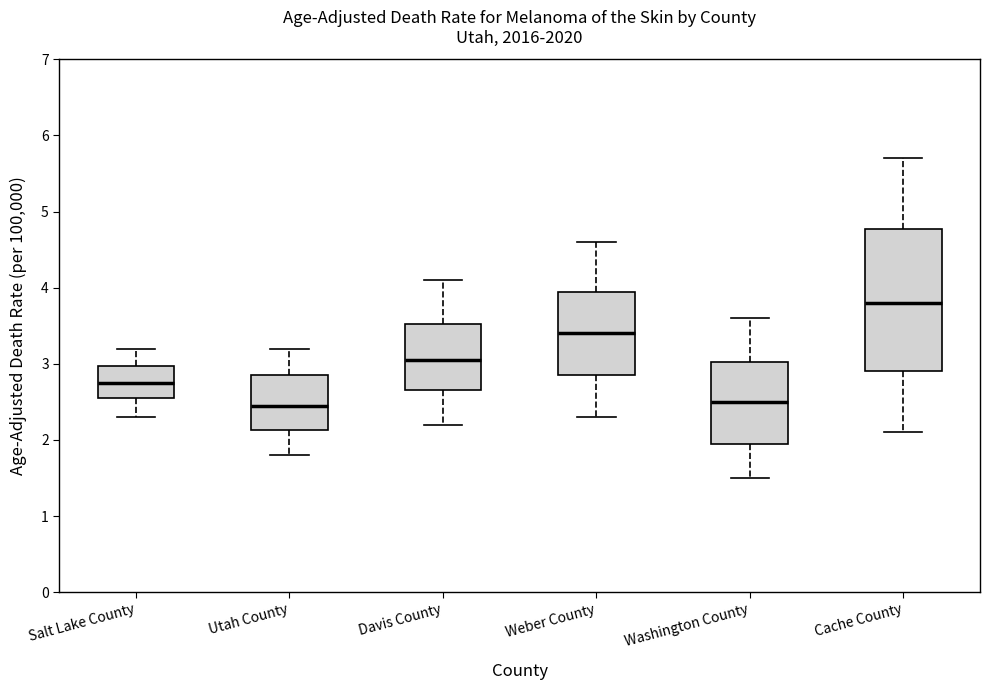

Reading left to right, read every box against the y-axis: the position of its median line, the range the box covers, and the ends of its whiskers. The values are not printed on the chart, so give them approximately, as read against the axis.

Salt Lake County: median 2.8, box 2.6 to 3.0, whiskers 2.3 to 3.2
Utah County: median 2.5, box 2.1 to 2.9, whiskers 1.8 to 3.2
Davis County: median 3.1, box 2.7 to 3.5, whiskers 2.2 to 4.1
Weber County: median 3.4, box 2.9 to 4.0, whiskers 2.3 to 4.6
Washington County: median 2.5, box 2.0 to 3.0, whiskers 1.5 to 3.6
Cache County: median 3.8, box 2.9 to 4.8, whiskers 2.1 to 5.7